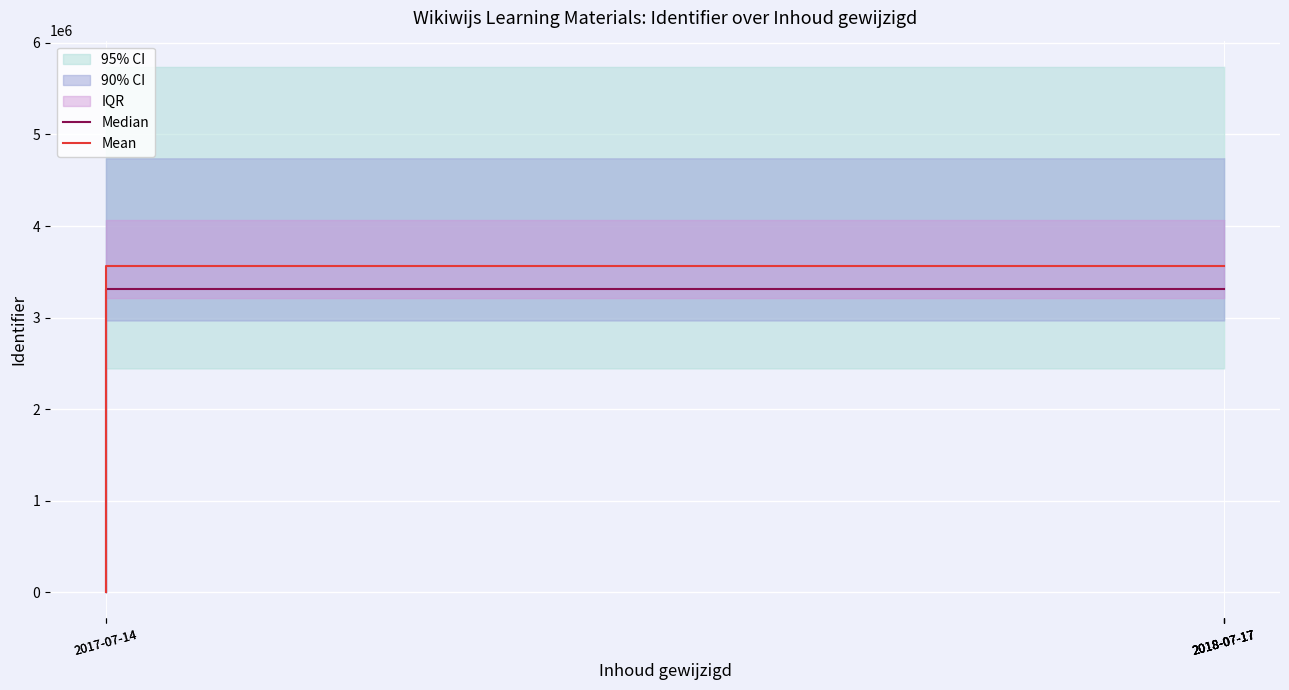

At which category does the chart reach its minimum across all series?

2017-07-14